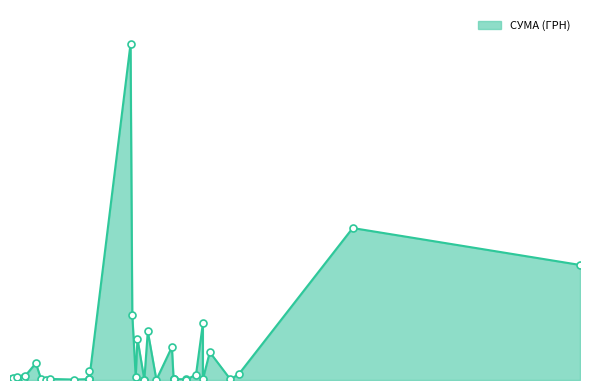

Between 06.06.2016 and 05.09.2016, which is larger?

05.09.2016